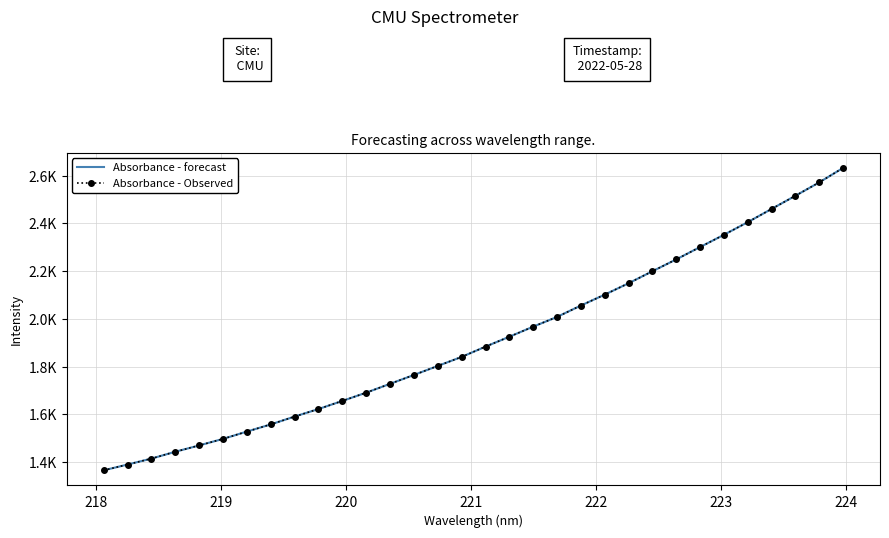

Is this an area chart (filled region under the line)?

No